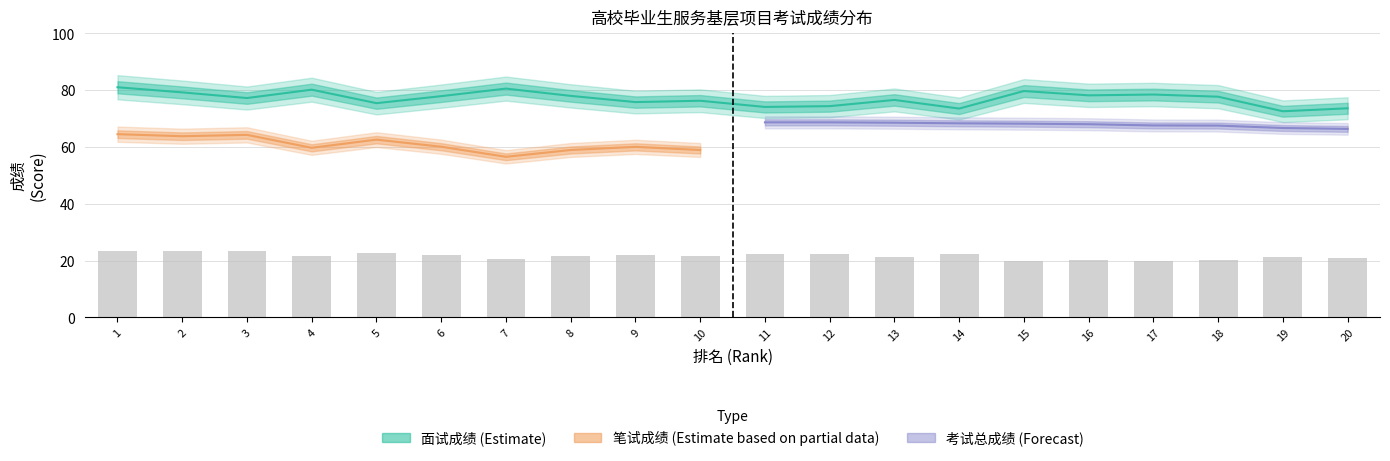

At which category does the chart reach its minimum across all series?

15